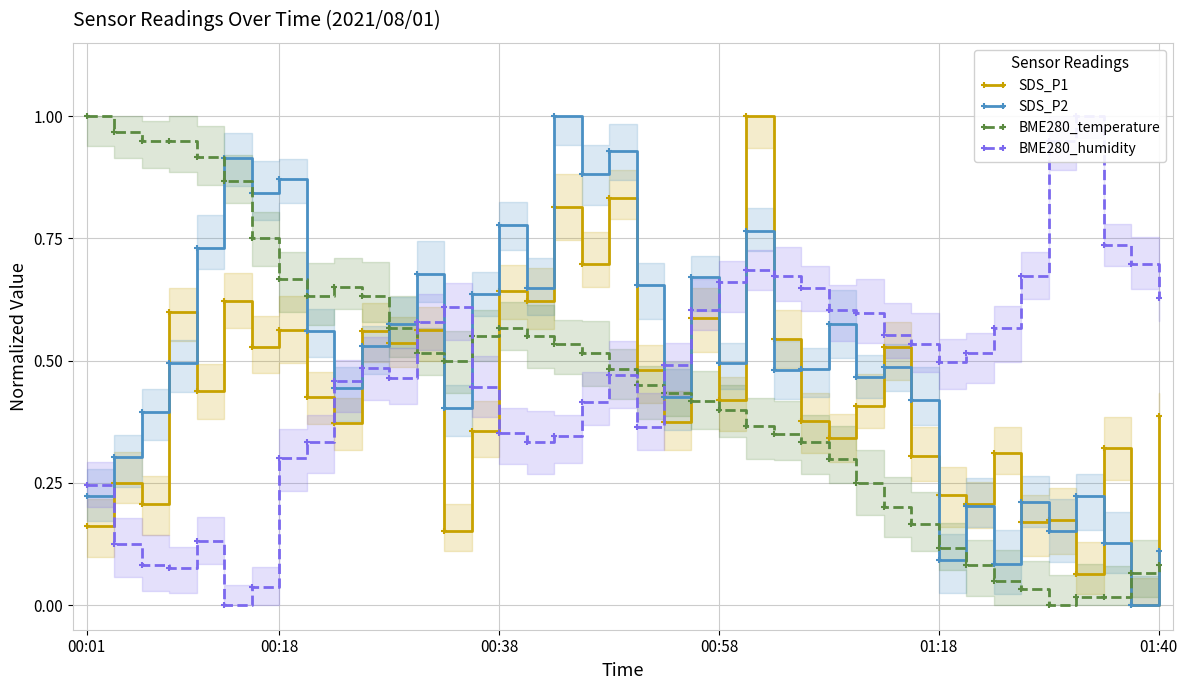

What is the sum of all BME280_temperature values?

17.9